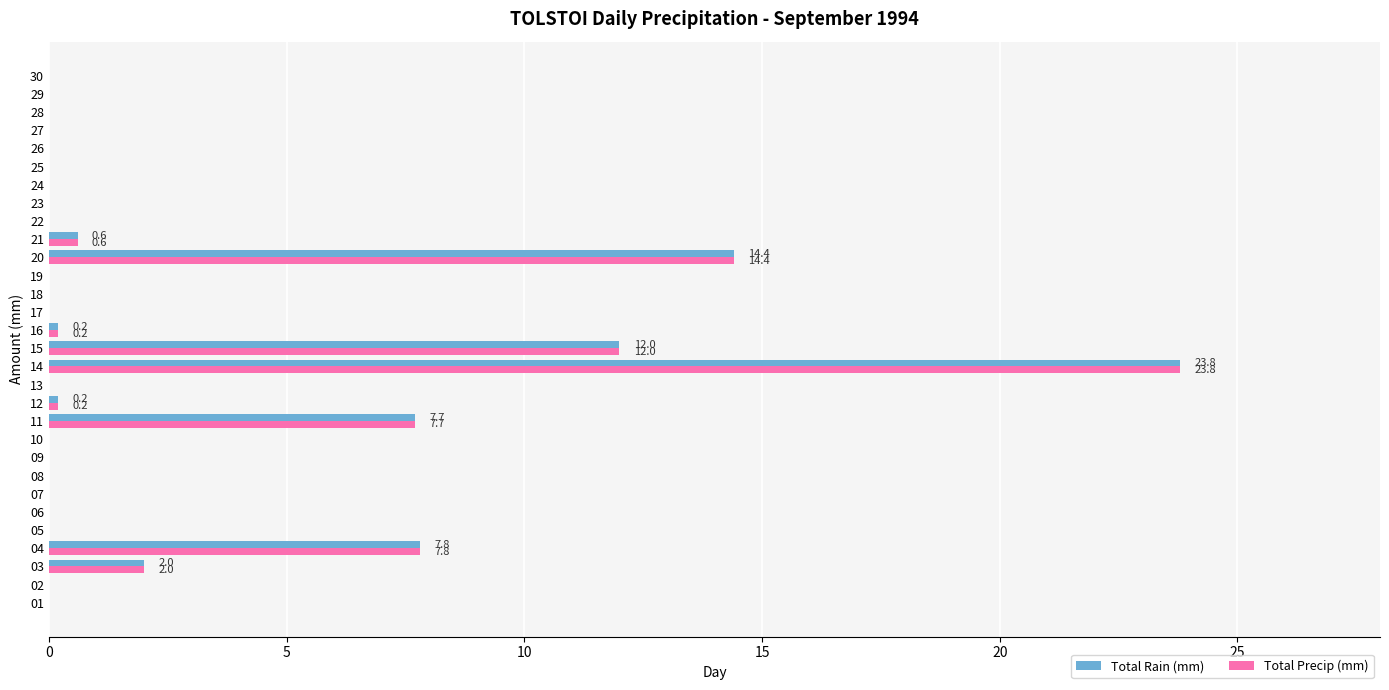

At which category is the sum across all series the highest?

14